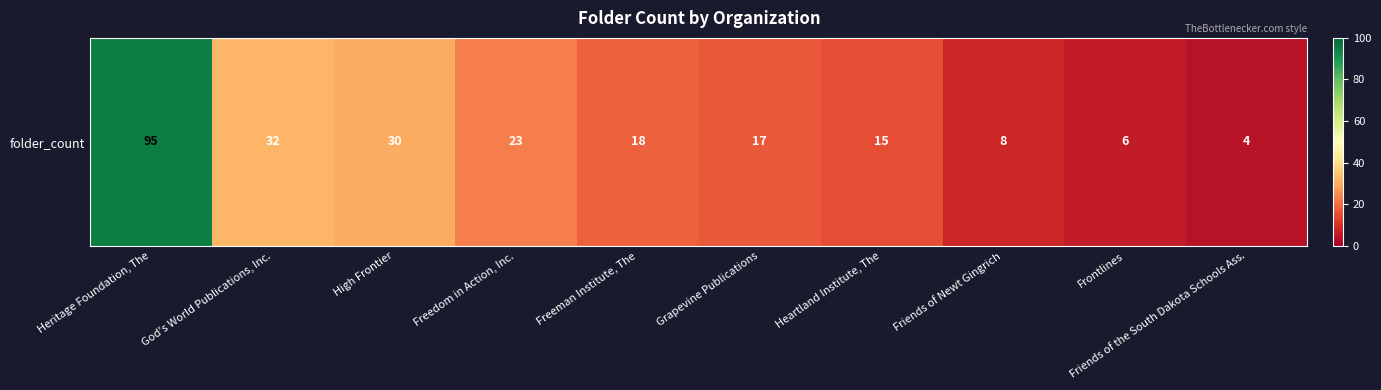

Which label corresponds to the largest value in the chart?

Heritage Foundation, The